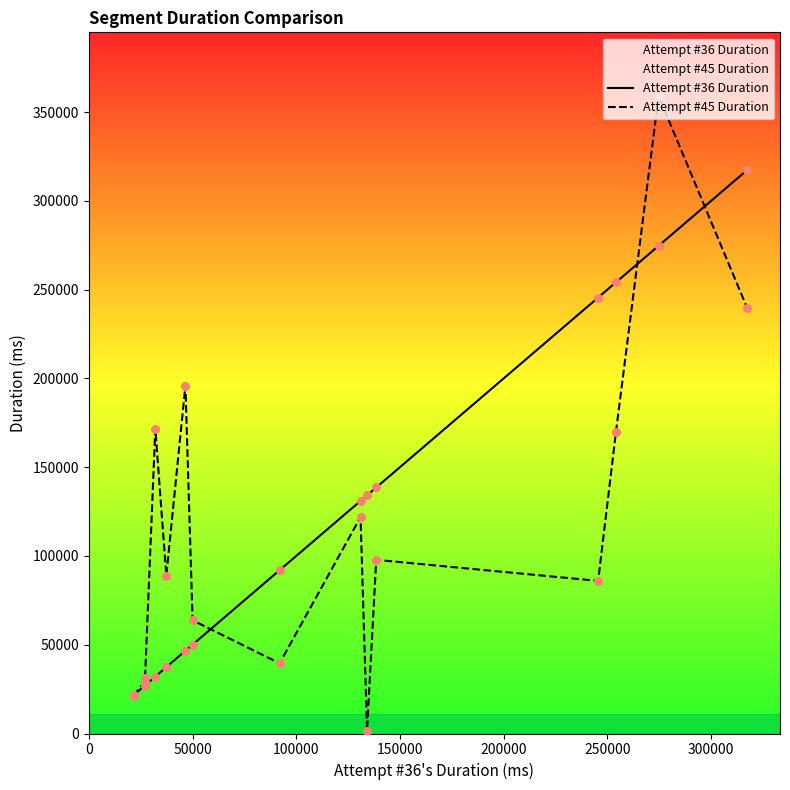

Which series contains the lowest Y value?

Attempt #45 Duration